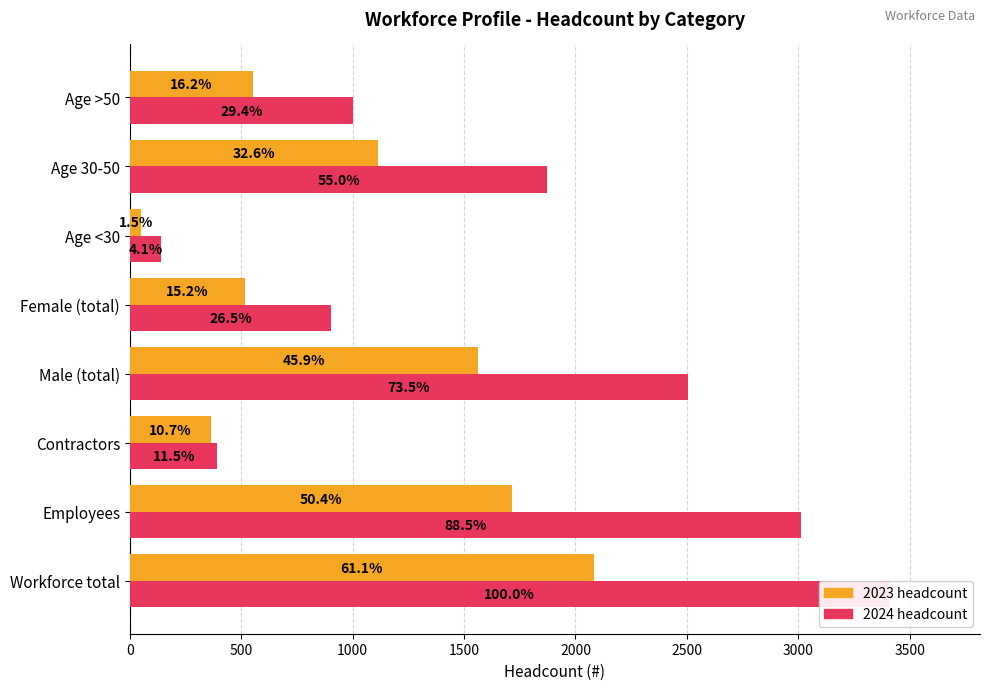

At Age >50, list the series in order from largest to smallest.

2024, 2023